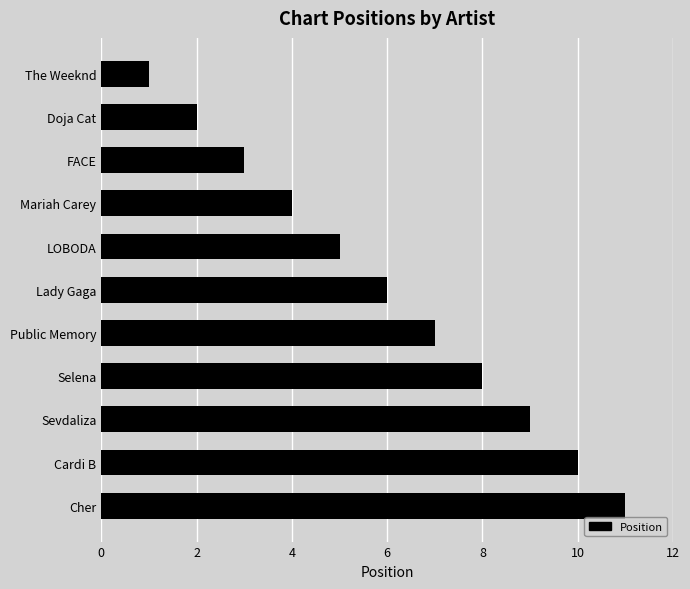

What is the greatest value displayed?

11